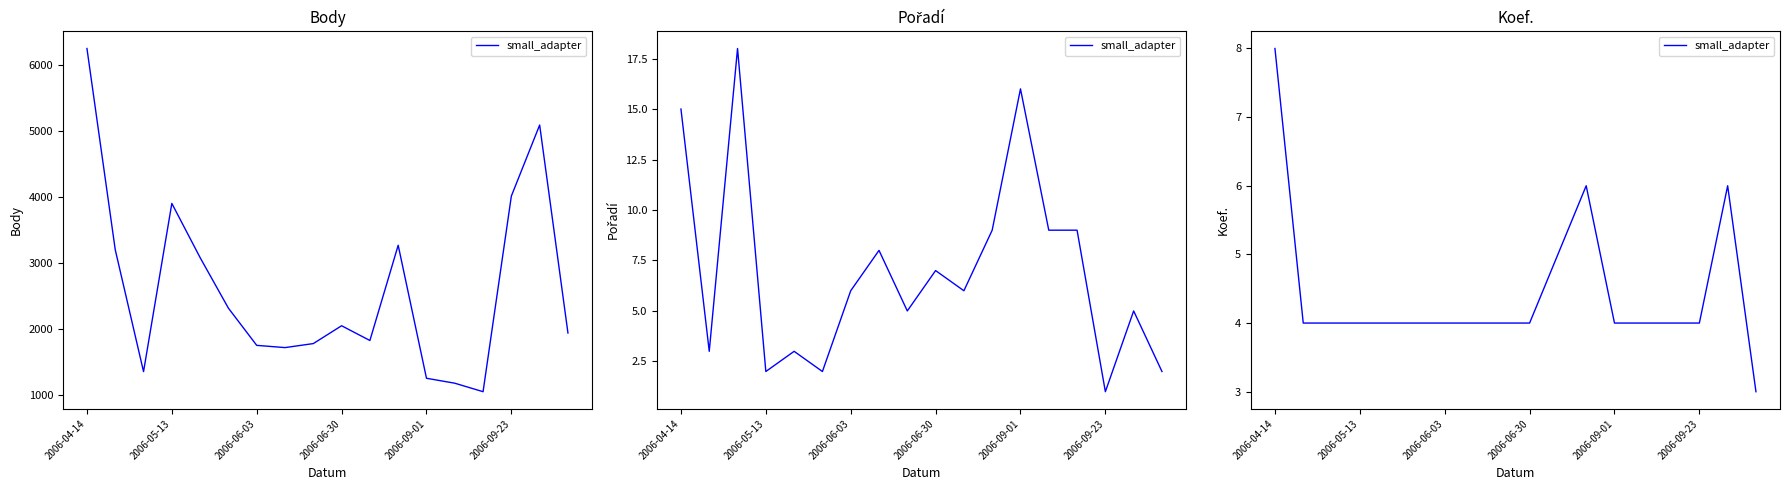

How many lines are shown in the chart?

1